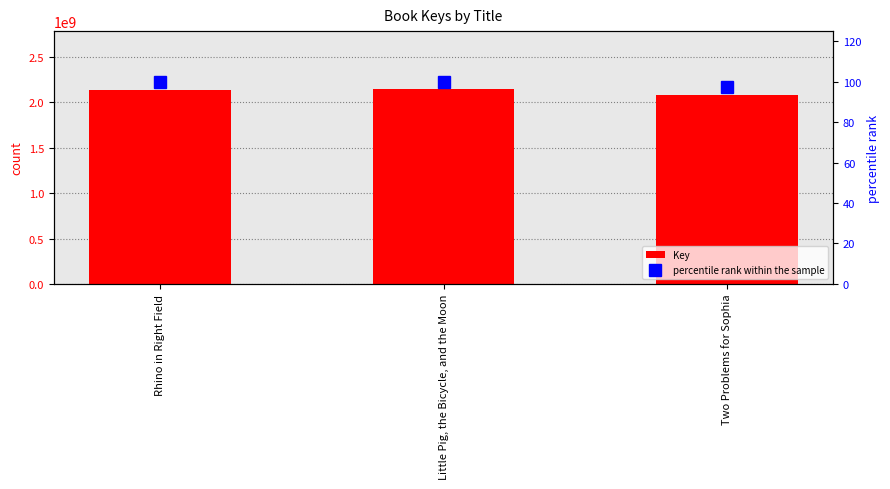

The percentile rank within the sample series shows 48.3 at Rhino in Right Field. True or false?

False